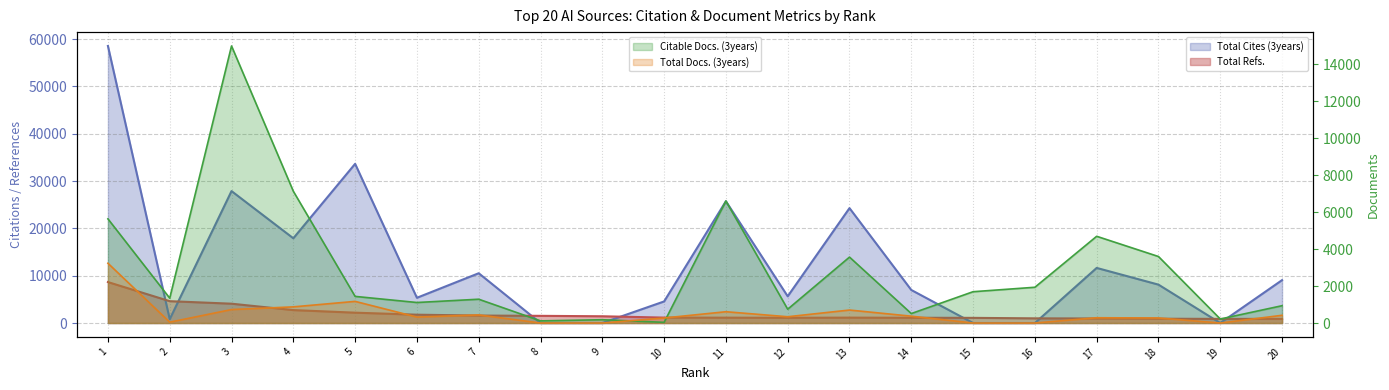

Between 17 and 4, which is larger?

4